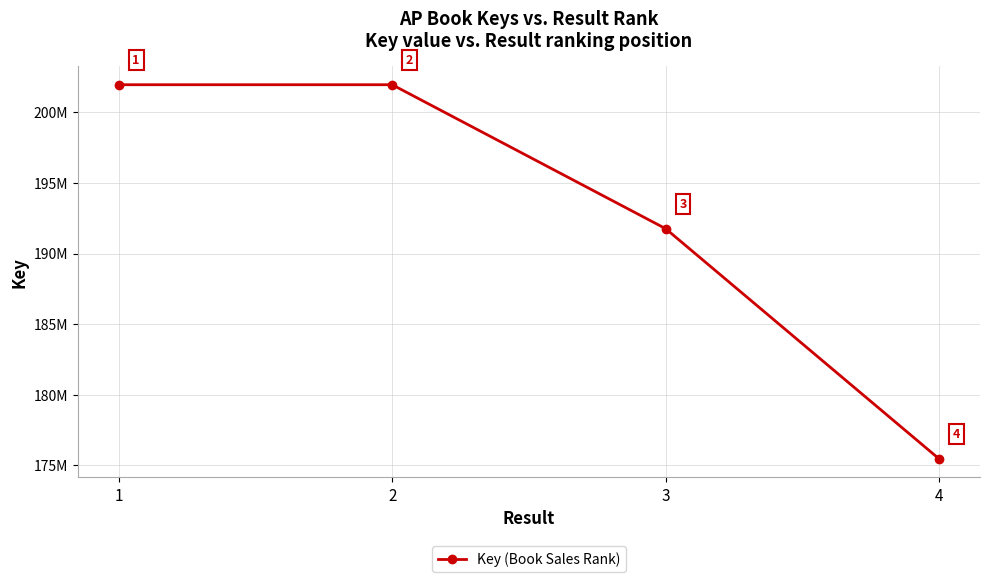

At which label does the data first exceed 201962166?

1